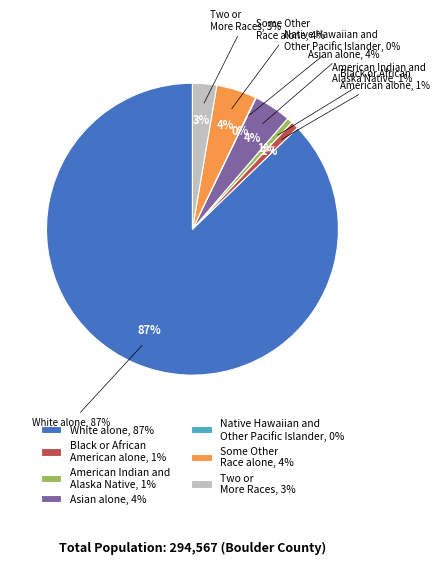

Approximately how many times larger is the value at White alone compared to Some Other Race alone?

19.6